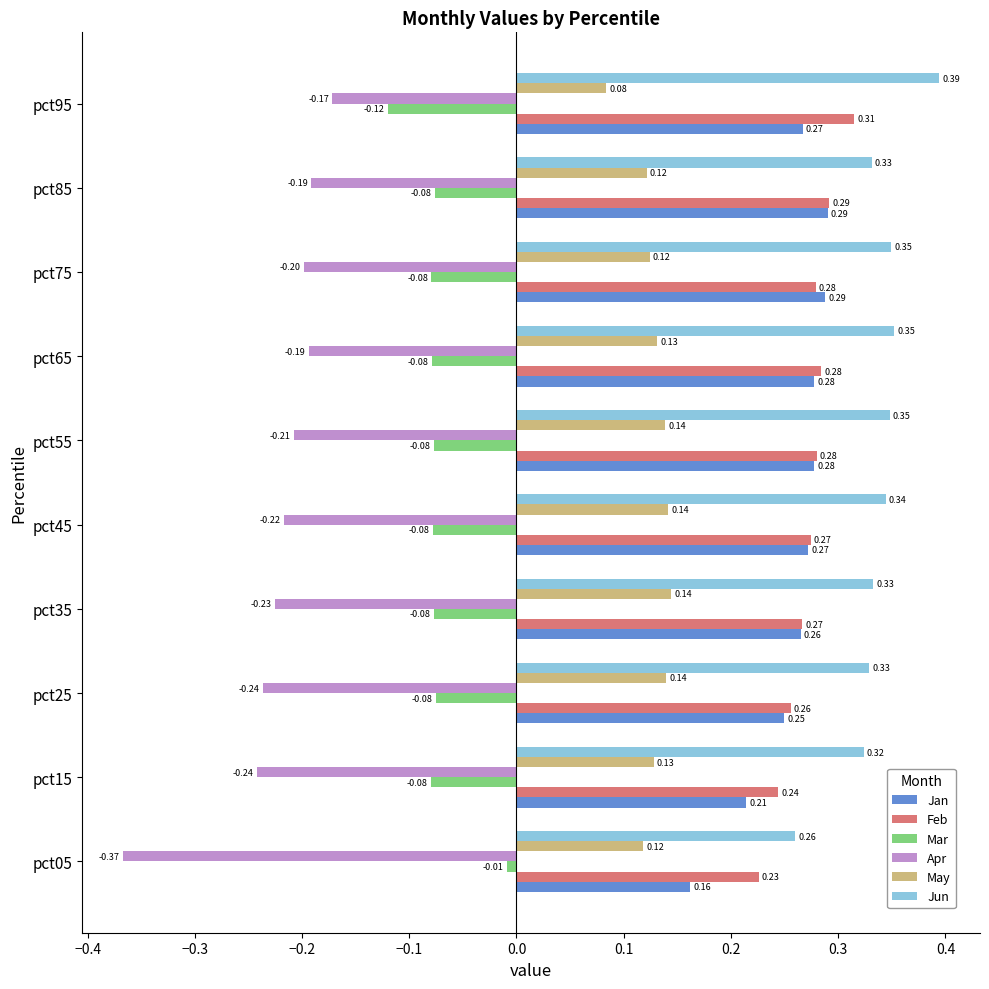

List the series in order of their peak value, lowest first.

Apr, Mar, May, Jan, Feb, Jun